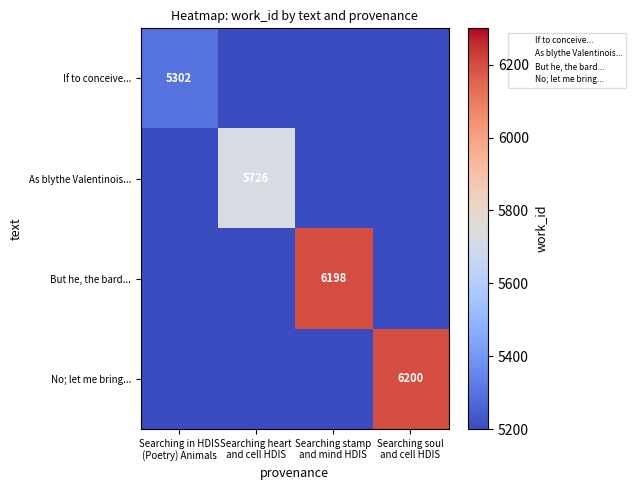

At which category is the sum across all series the highest?

Searching soul
and cell HDIS